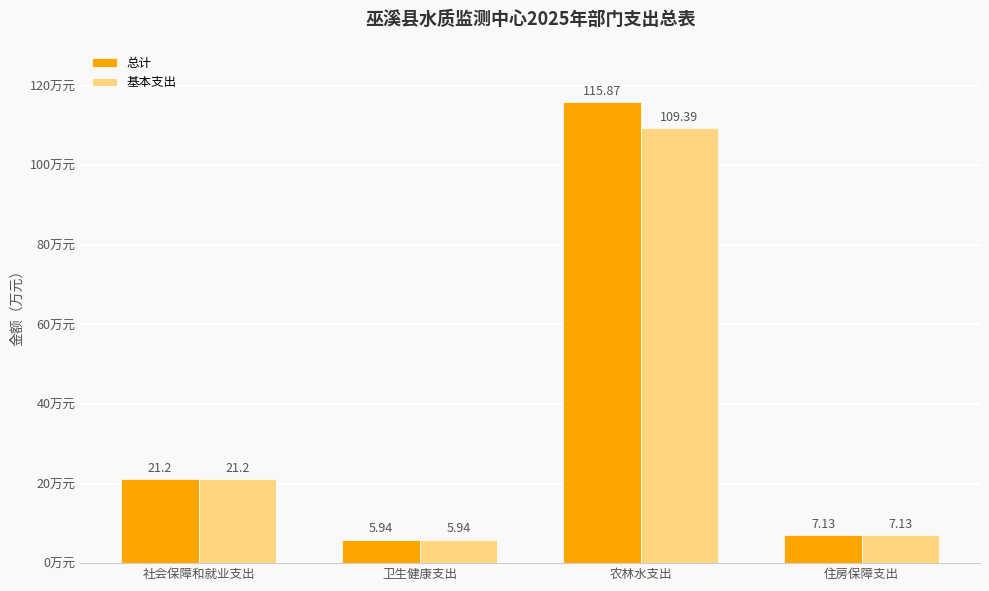

Which series has the largest total across all categories?

总计